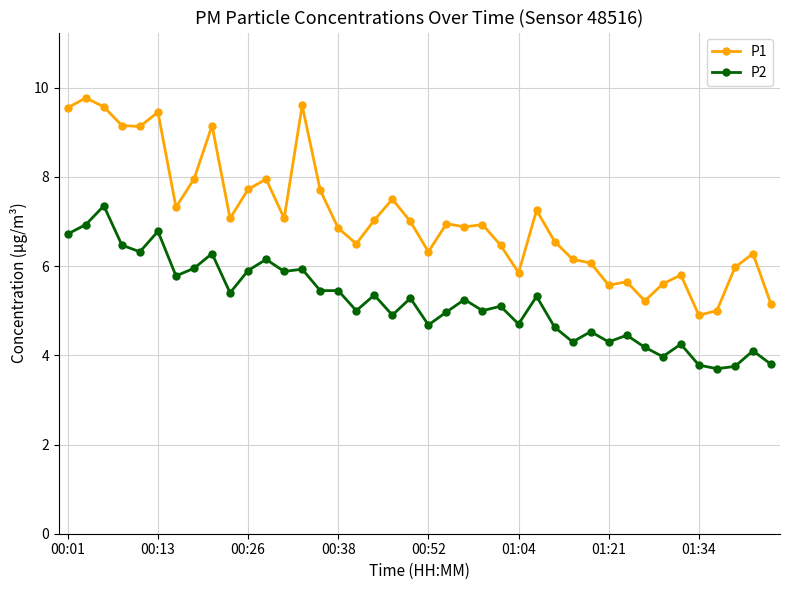

How many series are shown in this chart?

2